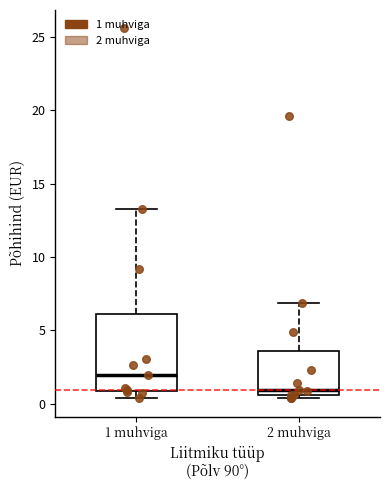

Which box's median line is the highest?

1 muhviga